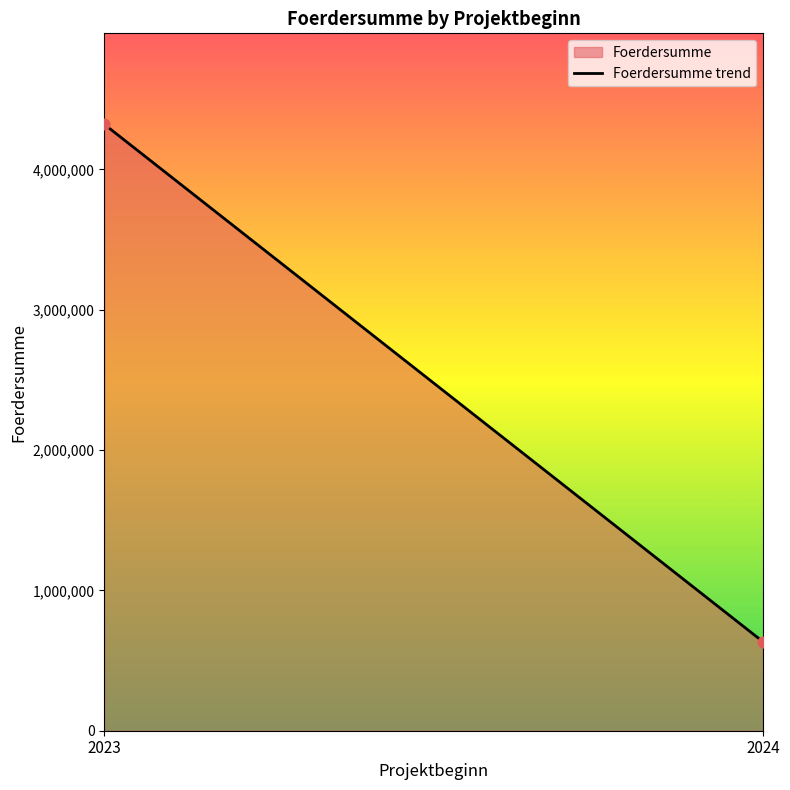

What is the average Y value?

2477127